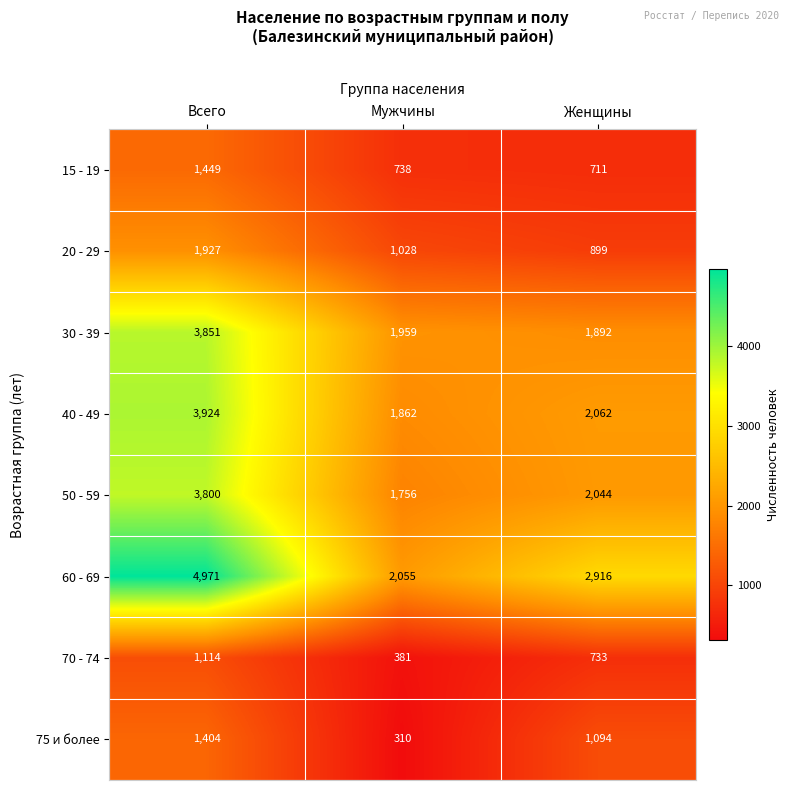

Is it true that 40 - 49 equals 1862 at Мужчины?

True